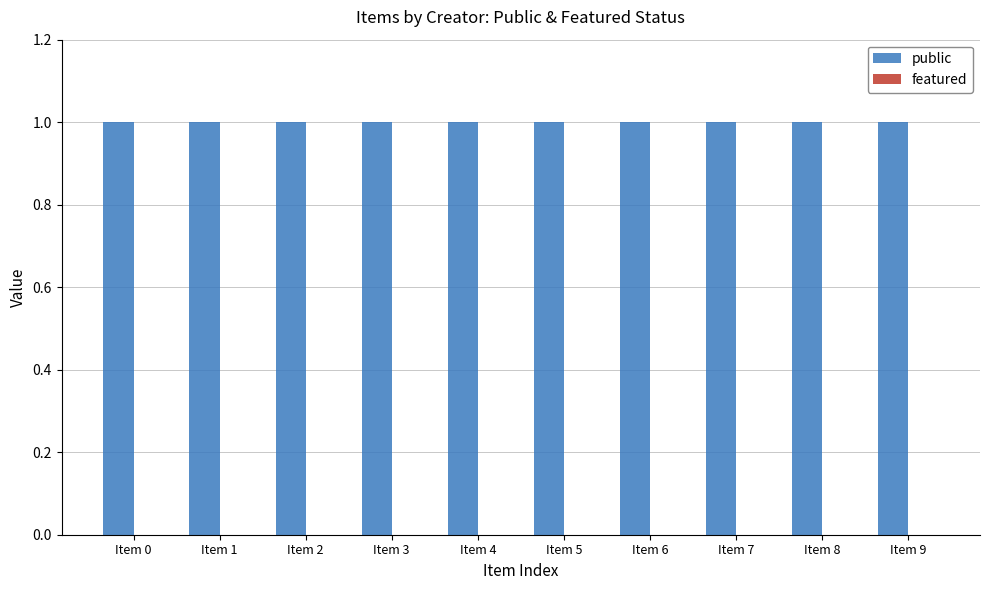

What is the difference between the highest and lowest values at Item 8?

1